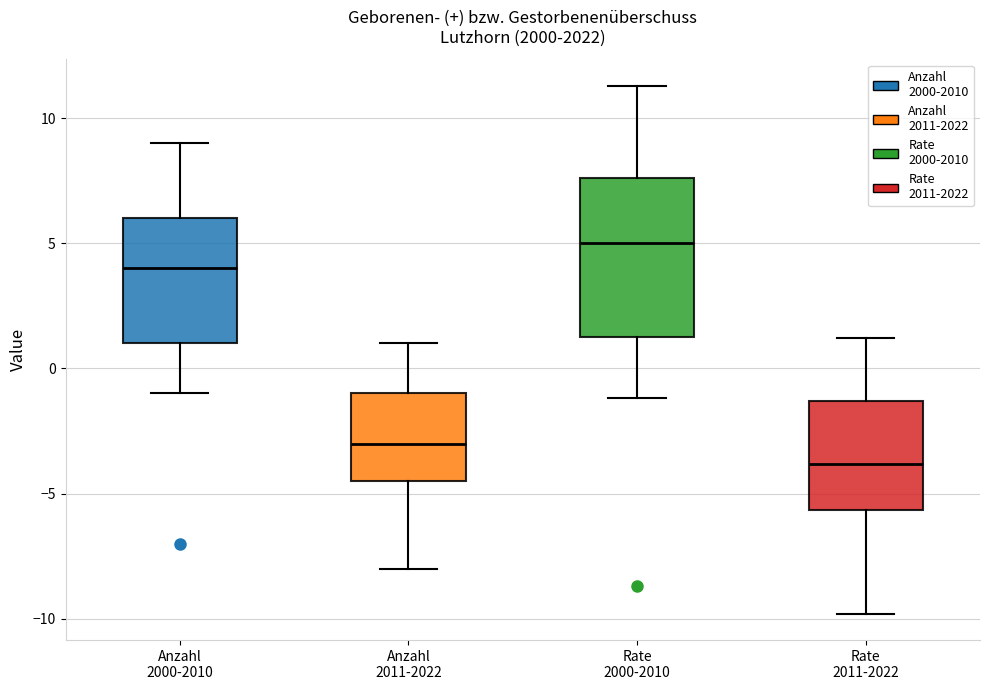

Reading left to right, read every box against the y-axis: the position of its median line, the range the box covers, and the ends of its whiskers. The values are not printed on the chart, so give them approximately, as read against the axis.

Anzahl 2000-2010: median 4.0, box 1.0 to 6.0, whiskers -1.0 to 9.0
Anzahl 2011-2022: median -3.0, box -4.5 to -1.0, whiskers -8.0 to 1.0
Rate 2000-2010: median 5.0, box 1.5 to 7.5, whiskers -1.0 to 11.5
Rate 2011-2022: median -4.0, box -5.5 to -1.5, whiskers -10.0 to 1.0